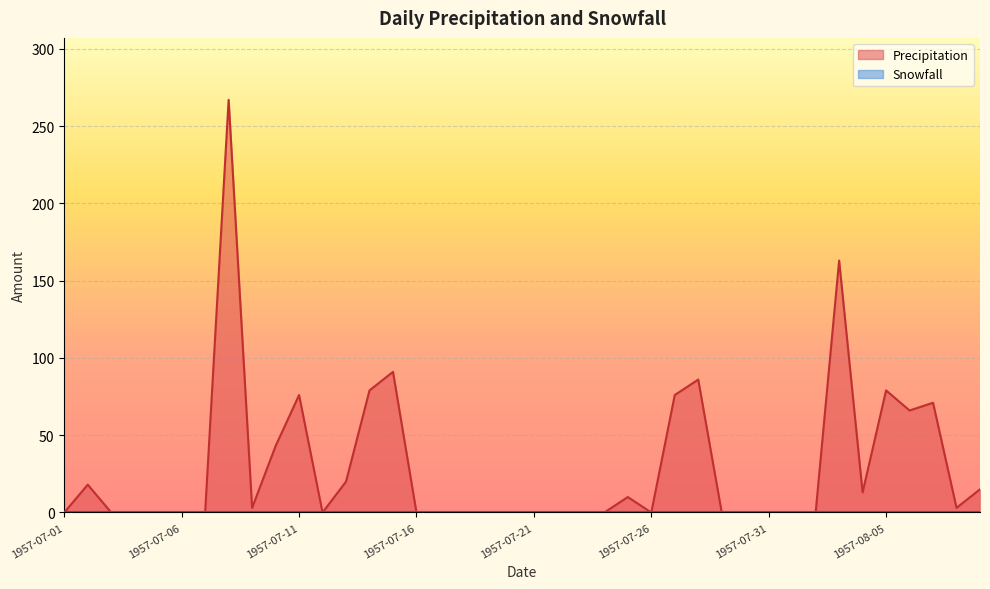

True or false: the data has more than 2 interior local peaks.

True